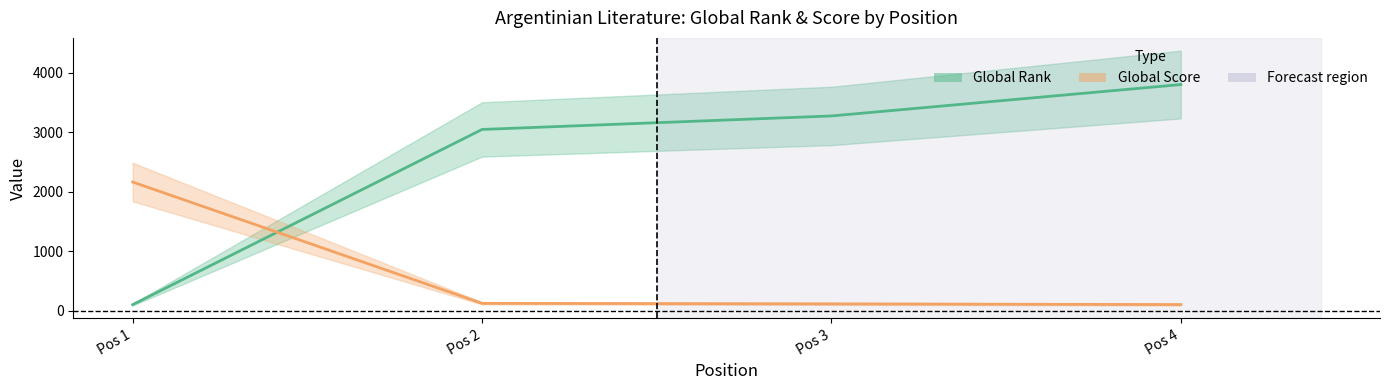

List the series in order of their peak value, highest first.

Global Rank, Global Score